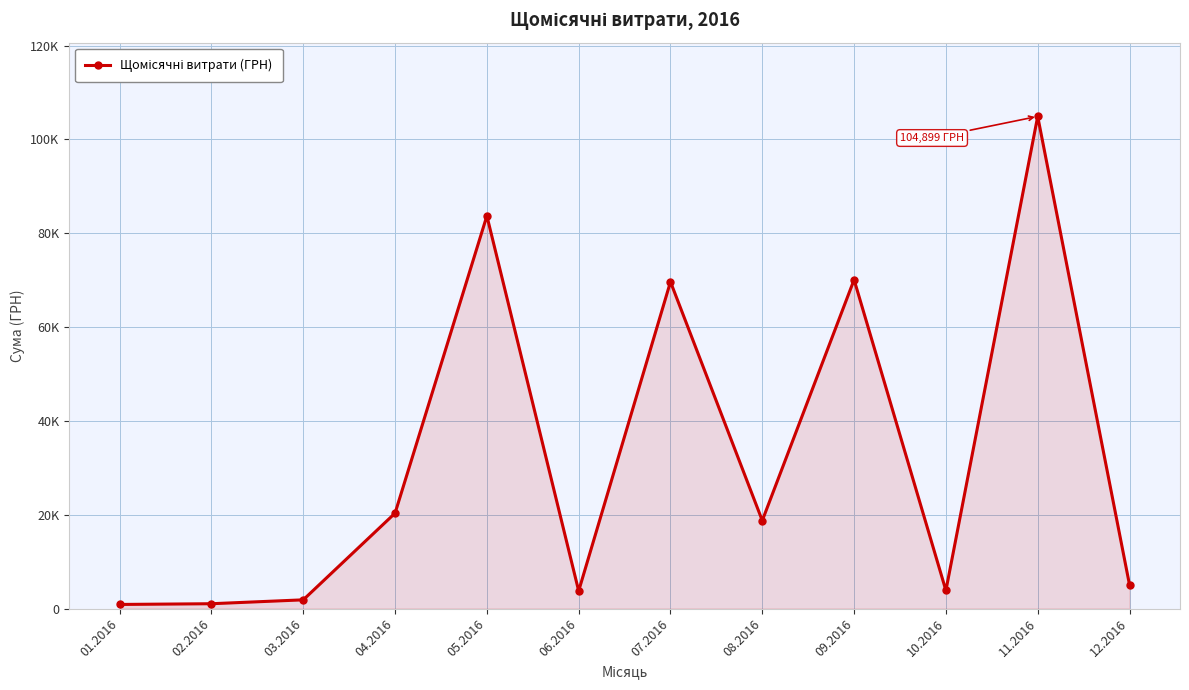

What is the average value?

31980.9